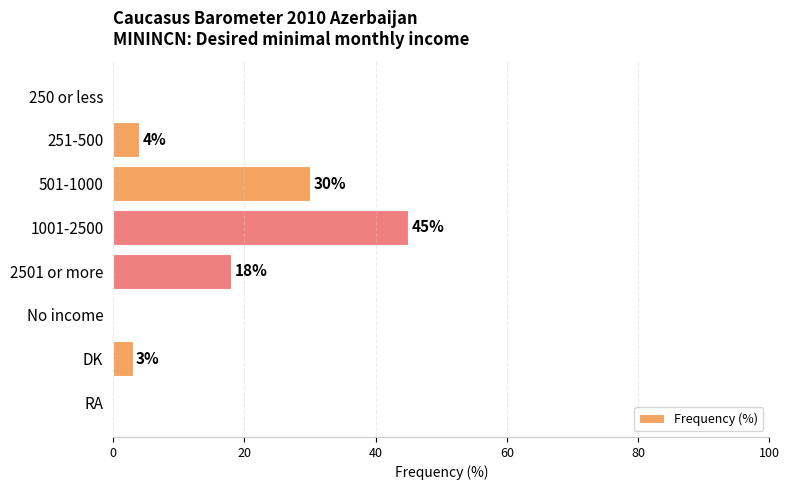

Does the chart contain stacked bars?

No